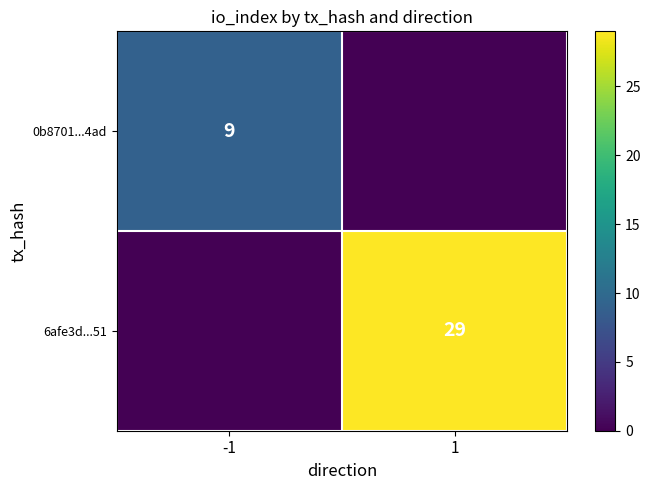

Count the number of categories in the chart.

2